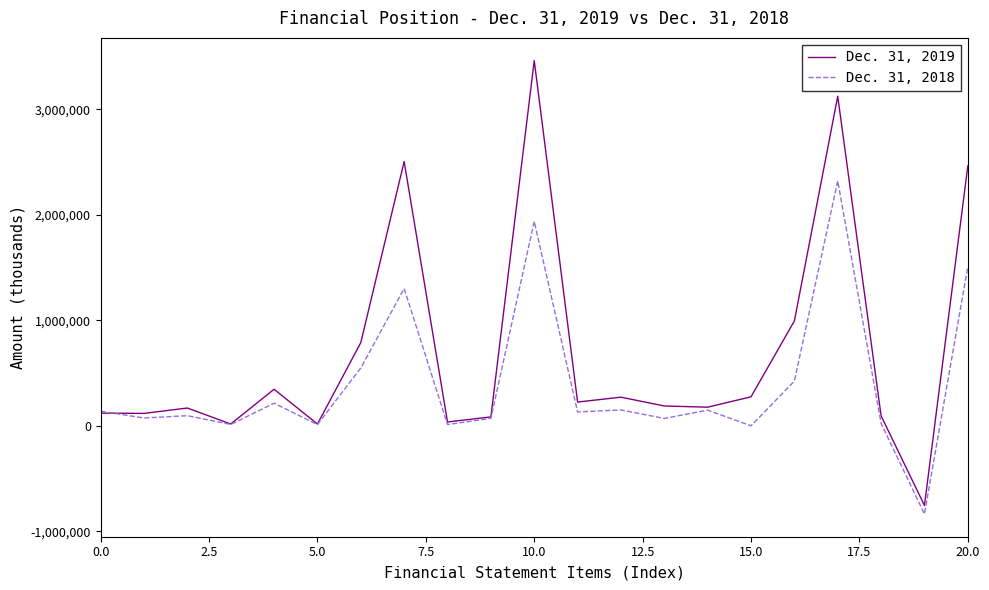

Which series has the widest spread of values?

Dec. 31, 2019